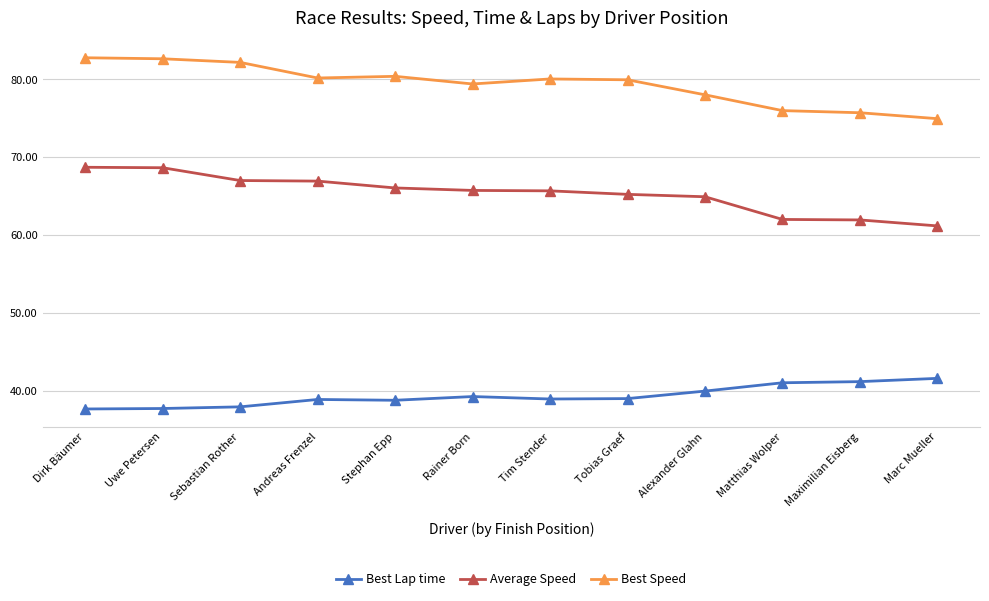

Which series has the largest total across all categories?

Best Speed